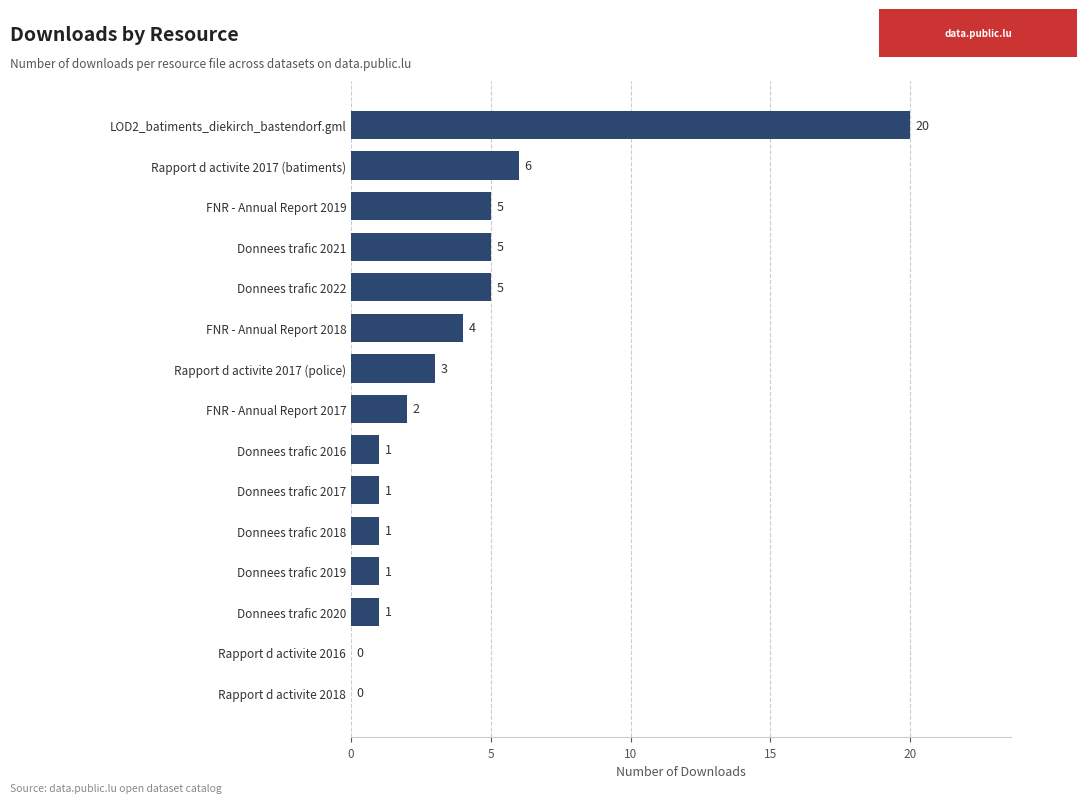

What is the sum of all values?

55